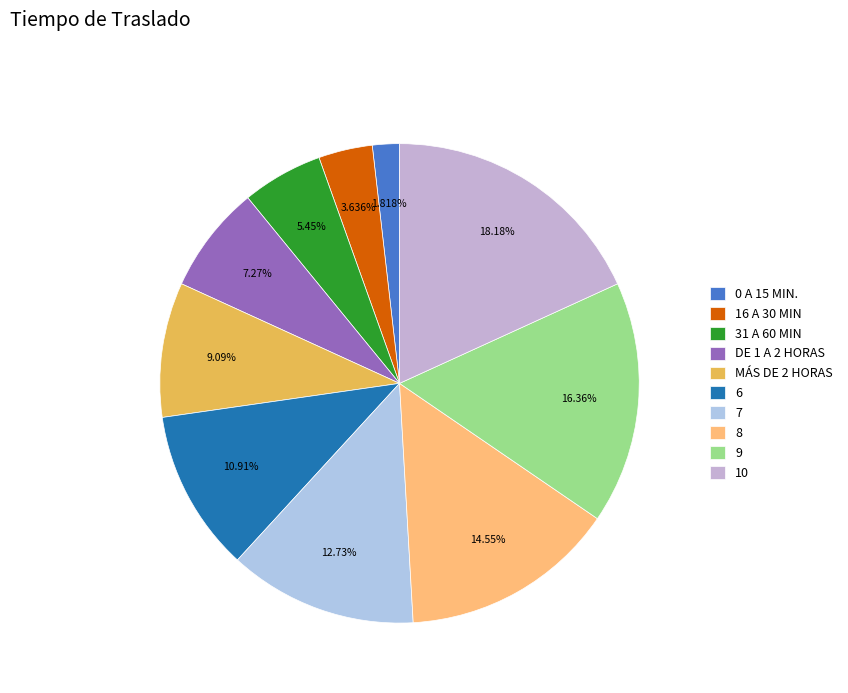

What is the smallest slice in the pie chart?

0 A 15 MIN.